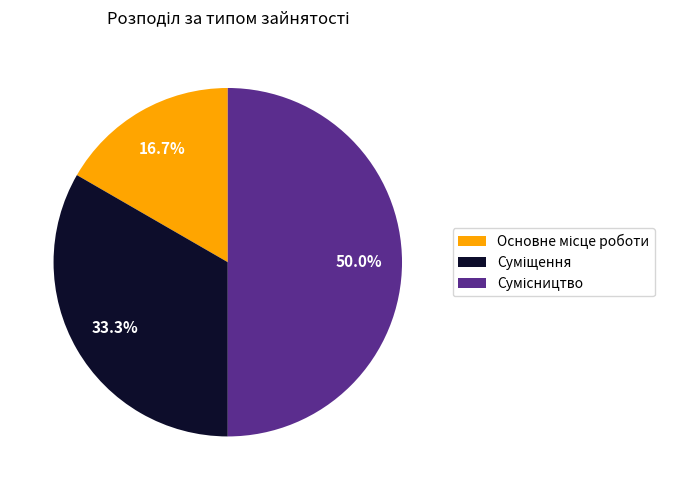

The Суміщення slice represents 44% of the pie. True or false?

False